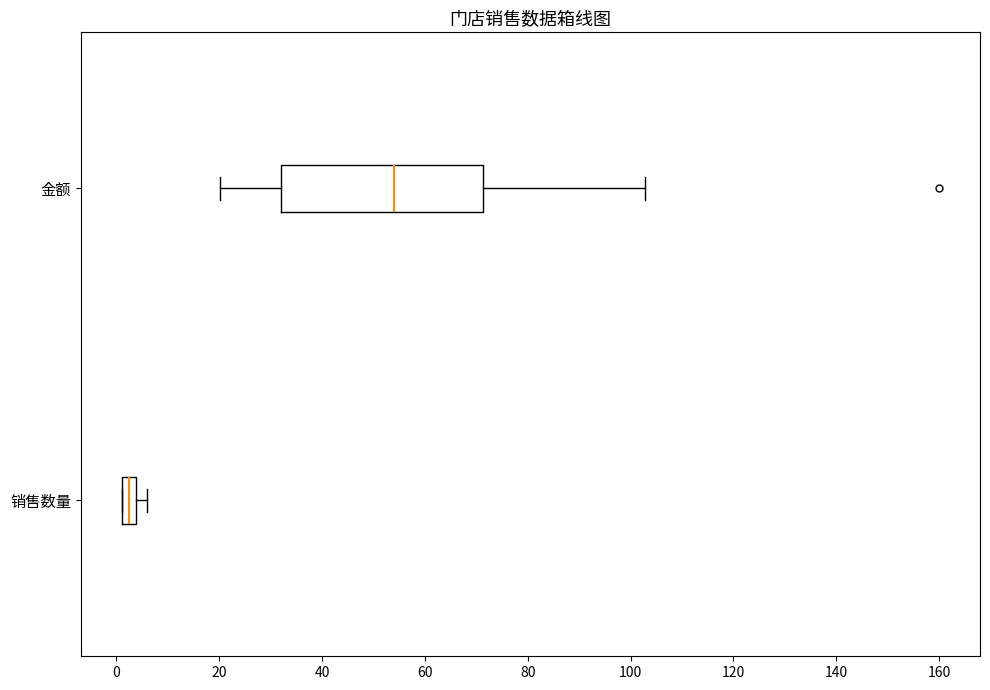

Which box is the widest, from its left edge to its right edge?

金额